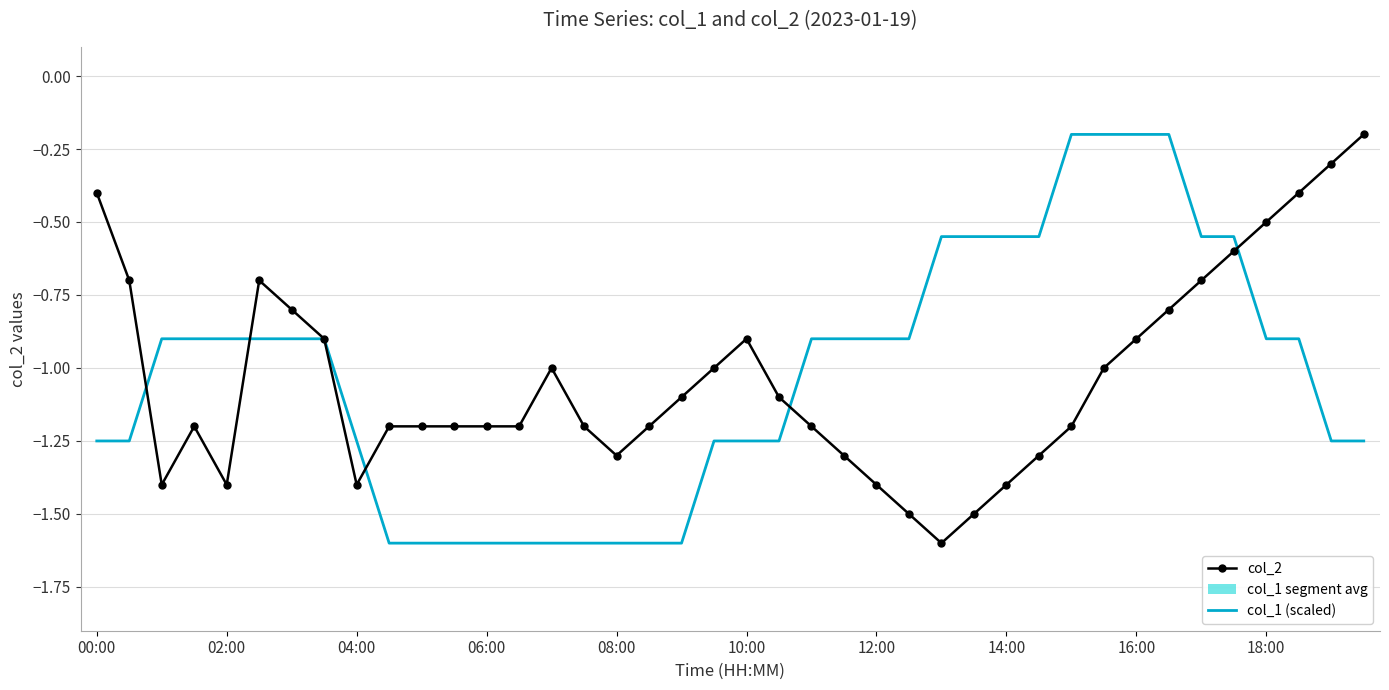

Which has a higher value, 30 or 27?

30